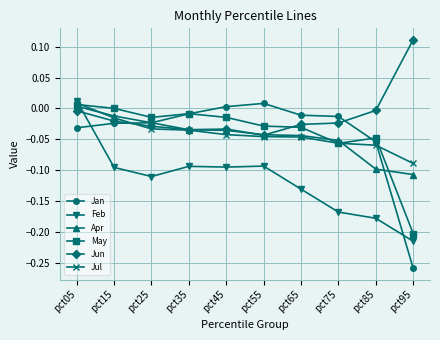

True or false: May and Jun cross at least once.

True